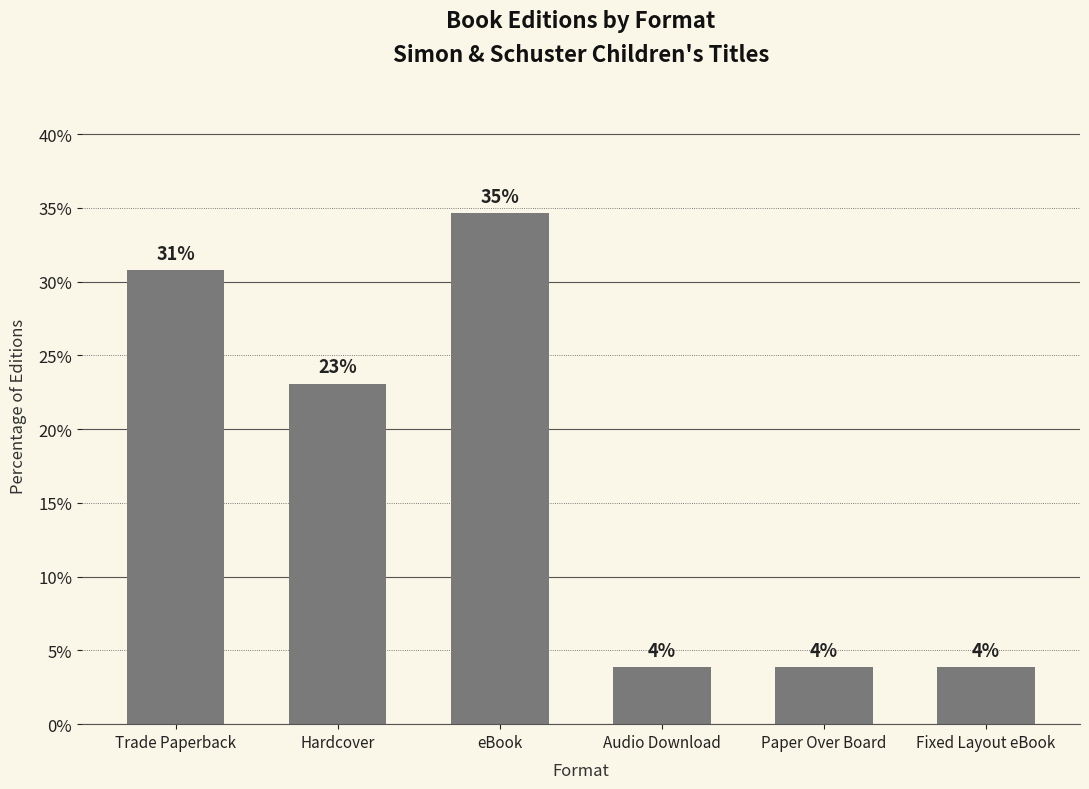

How many bars are there in total?

6